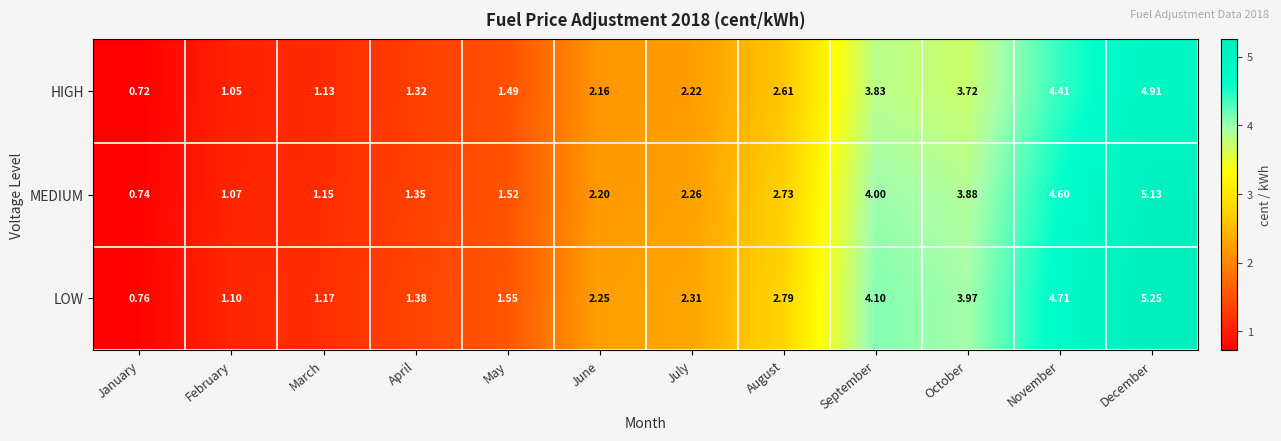

What is the spread (max minus min) of values at December?

0.3